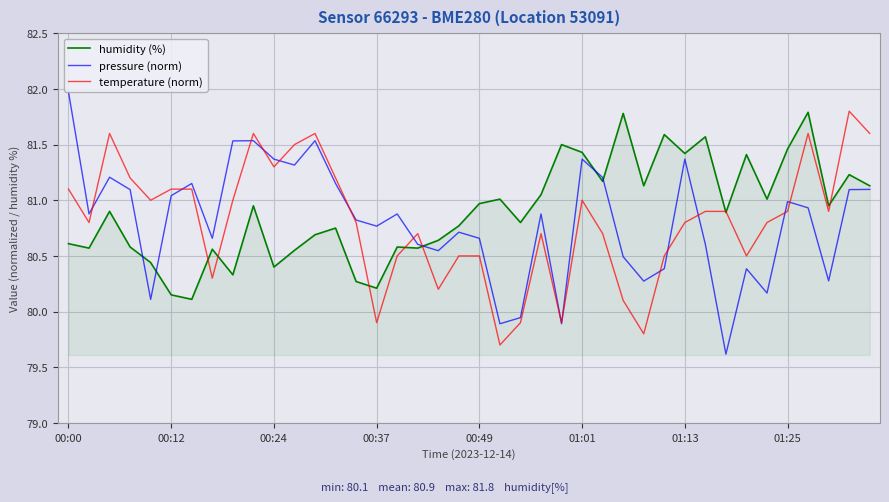

What is the greatest value displayed?

82.0